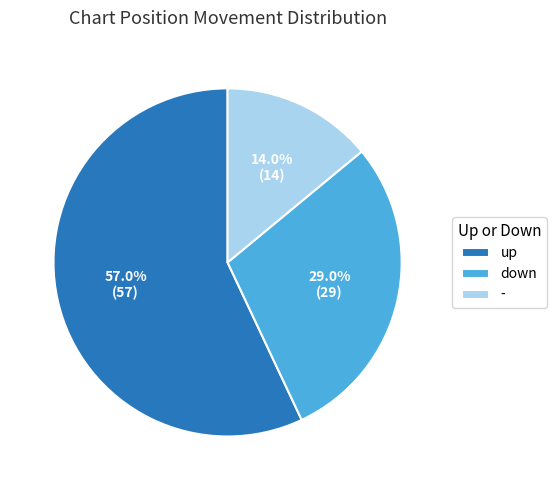

The - slice represents 14% of the pie. True or false?

True